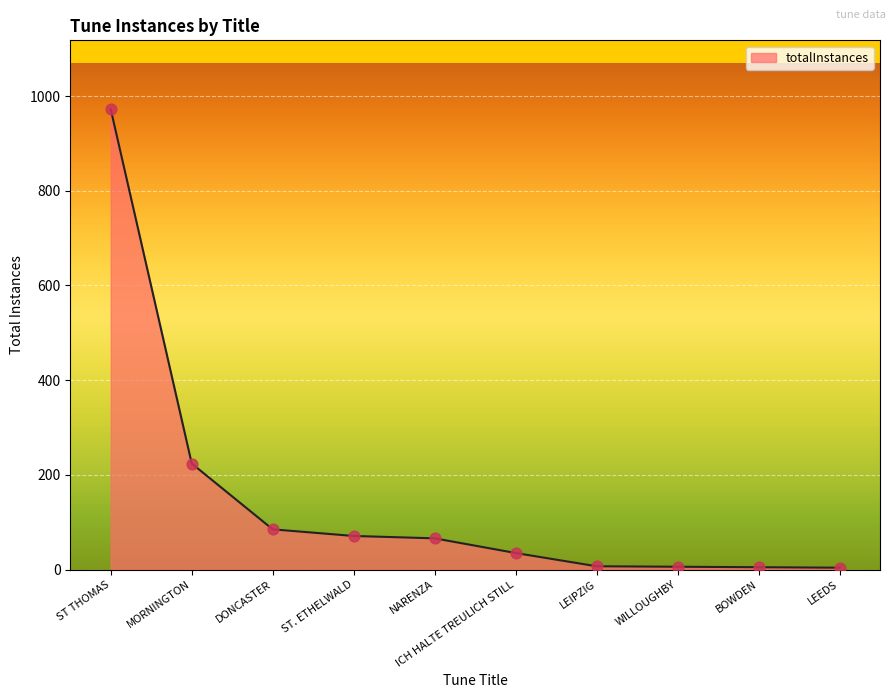

What is the change in value from DONCASTER to WILLOUGHBY?

-79